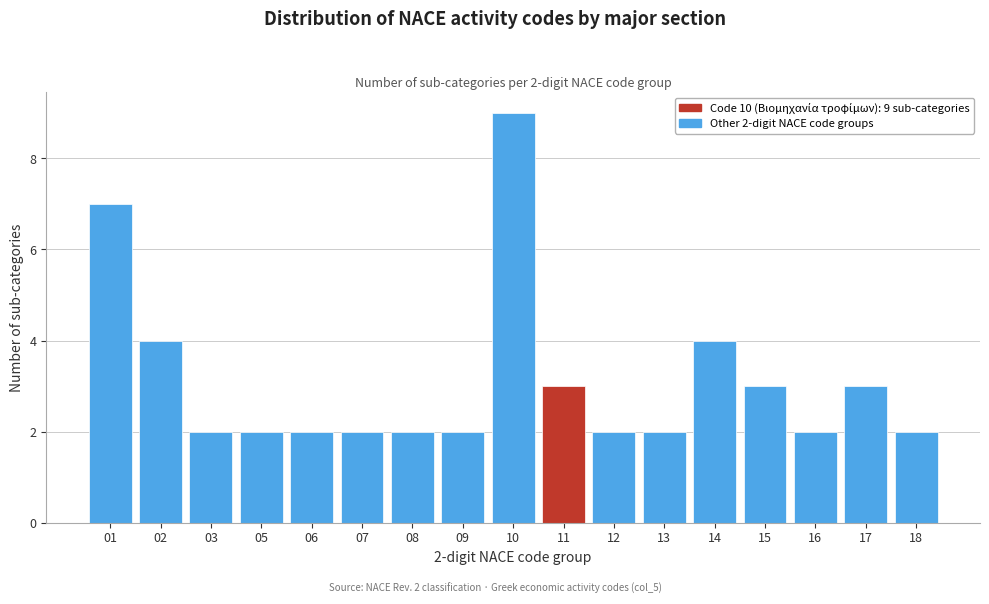

Reading left to right, transcribe all the data shown in this chart.

7	4	2	2	2	2	2	2	9	3	2	2	4	3	2	3	2